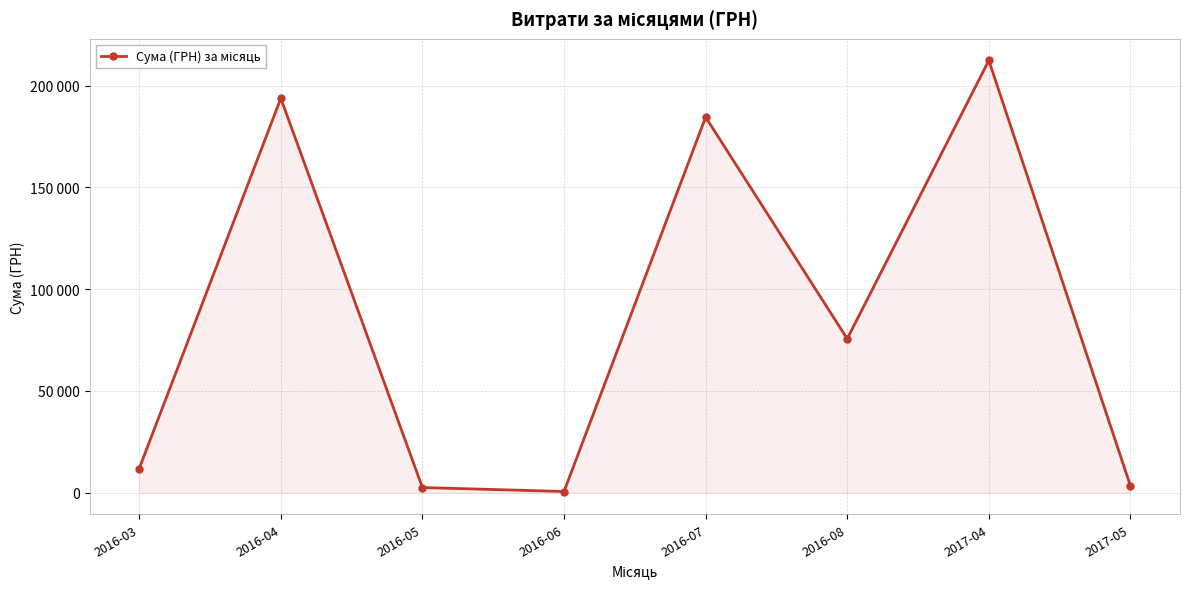

What is the sum of all values?

684637.9